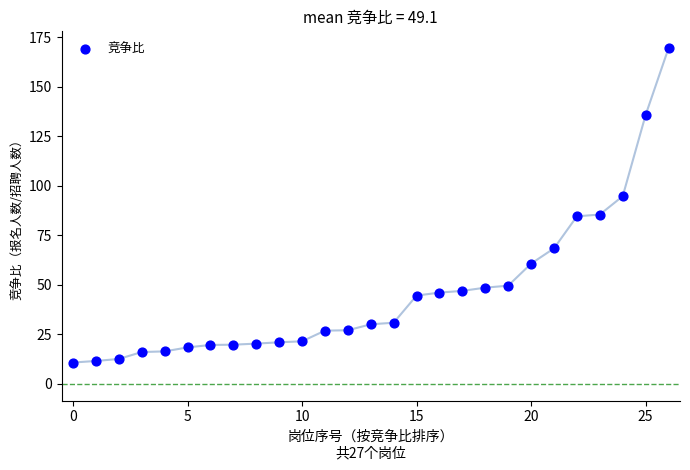

How many data points are displayed?

27